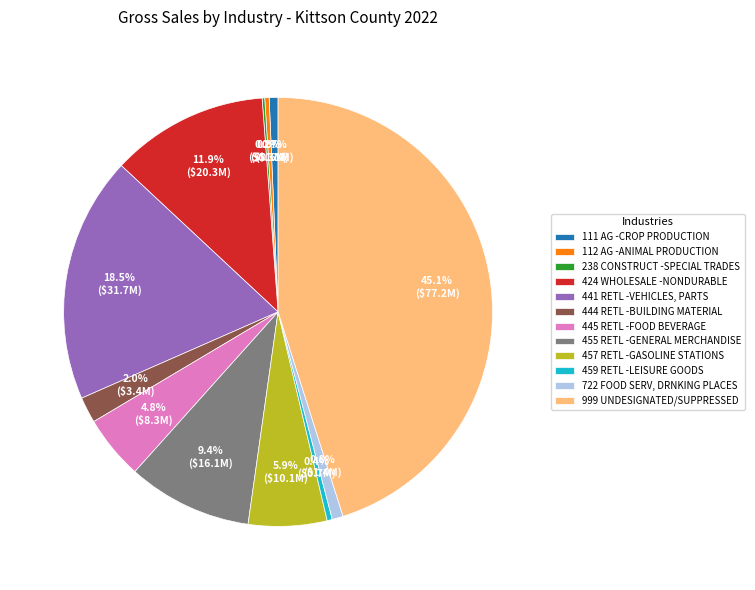

Which category has the biggest portion of the pie?

999 UNDESIGNATED/SUPPRESSED